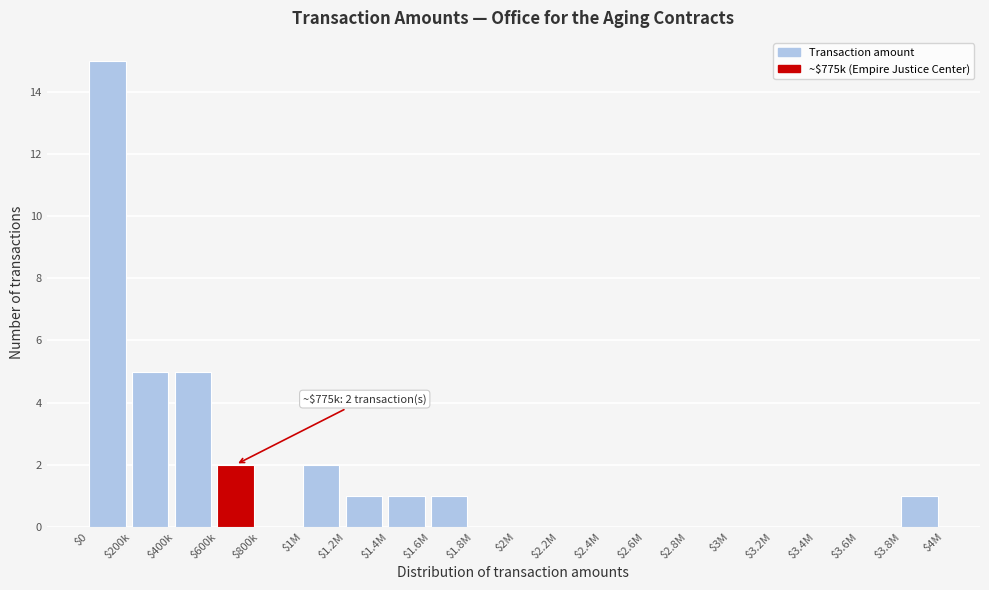

What is the sum of all values?

33